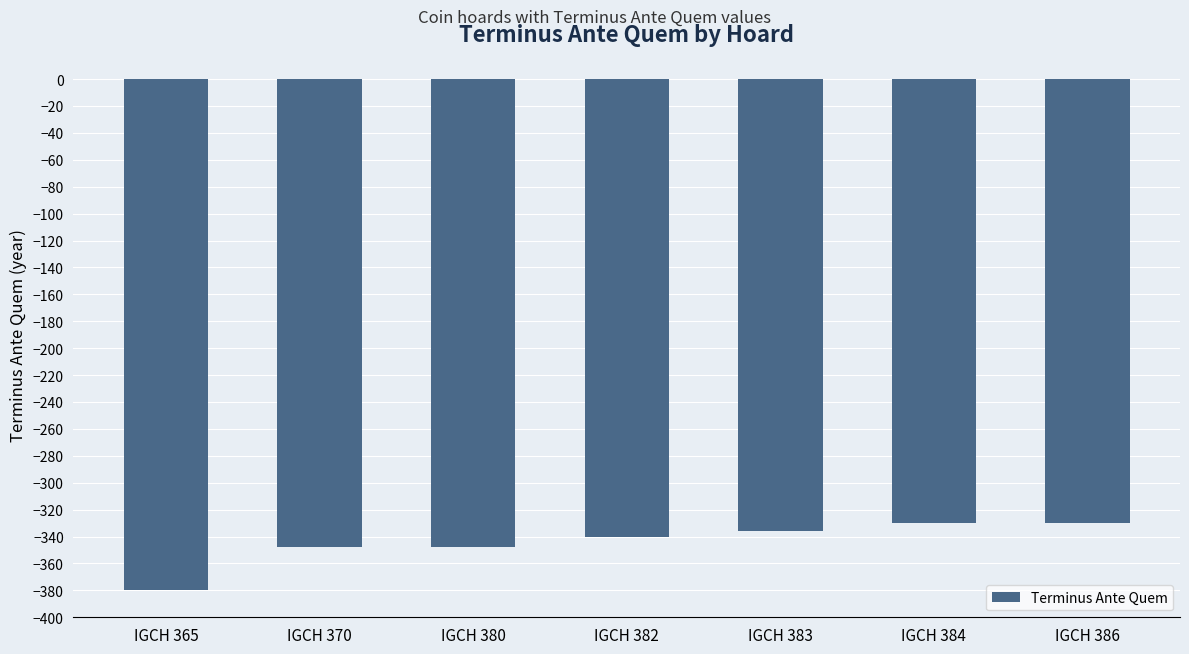

What is the greatest value displayed?

-330